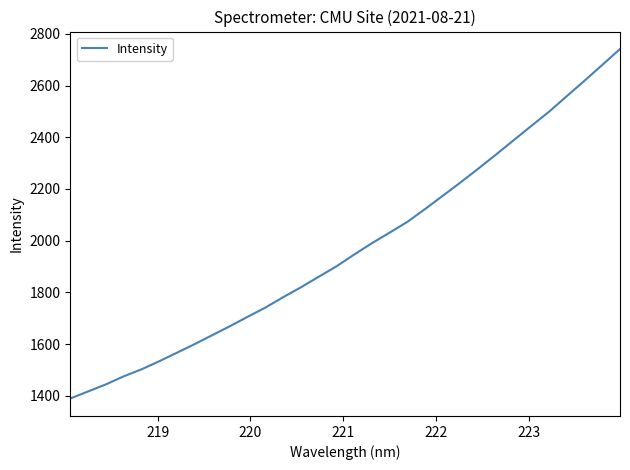

What is the difference between the maximum and minimum values?

1351.6